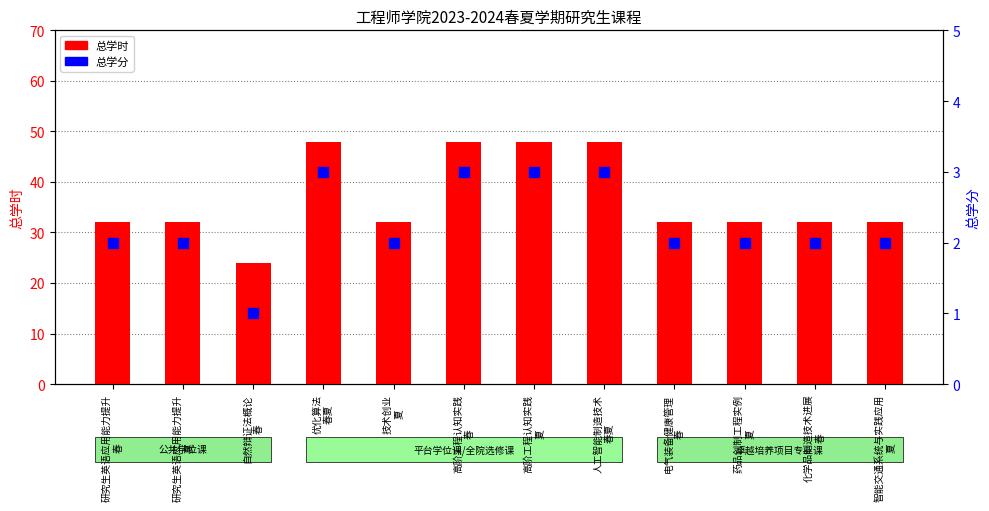

At how many categories does at least one series exceed 8?

12